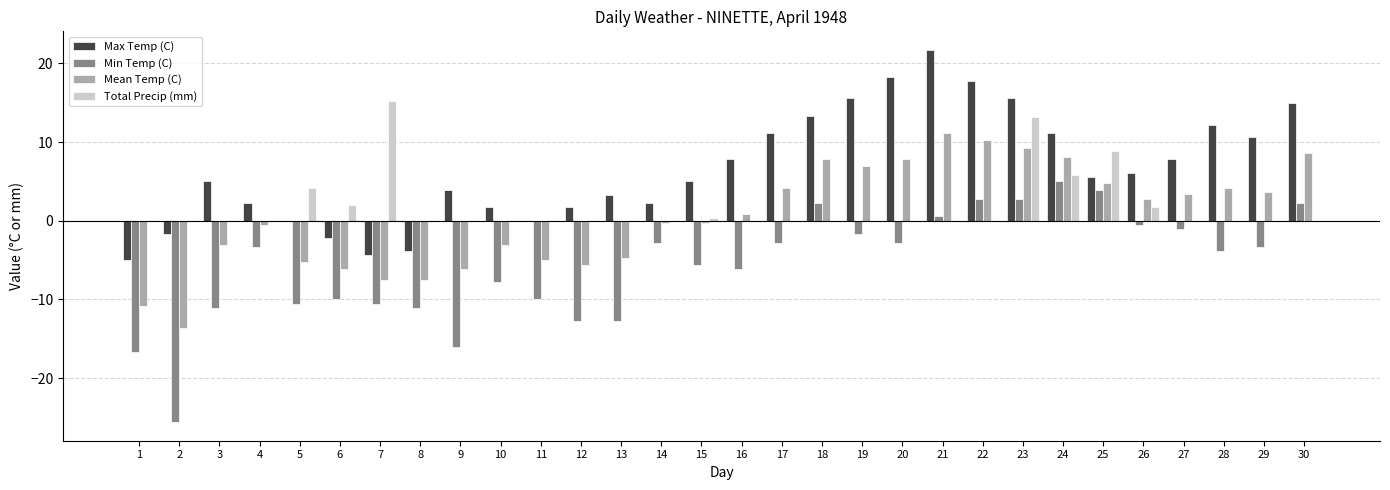

True or false: Min Temp (C) has a value of -1.9 at 28.

False